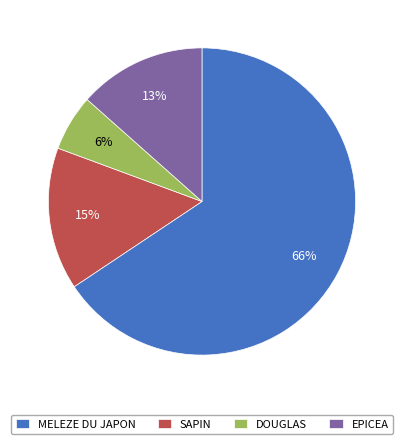

Does any single category account for the majority?

Yes